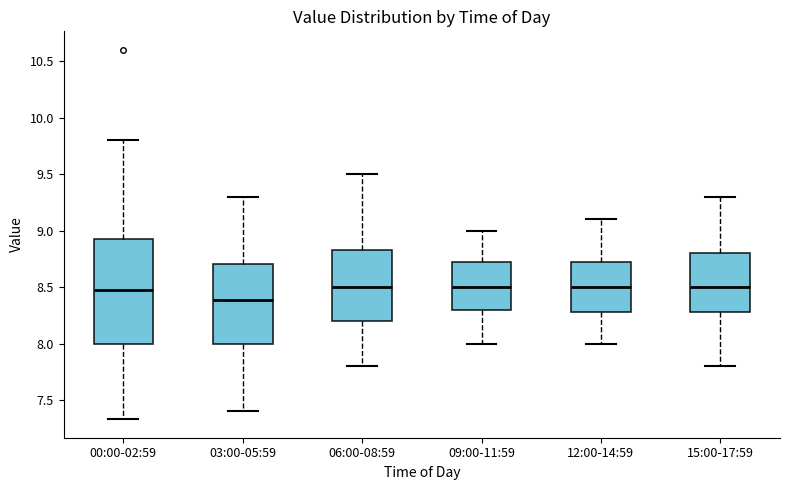

Where does the median line of the box for 06:00-08:59 sit on the y-axis? The values are not printed on the chart, so give them approximately, as read against the axis.

8.50